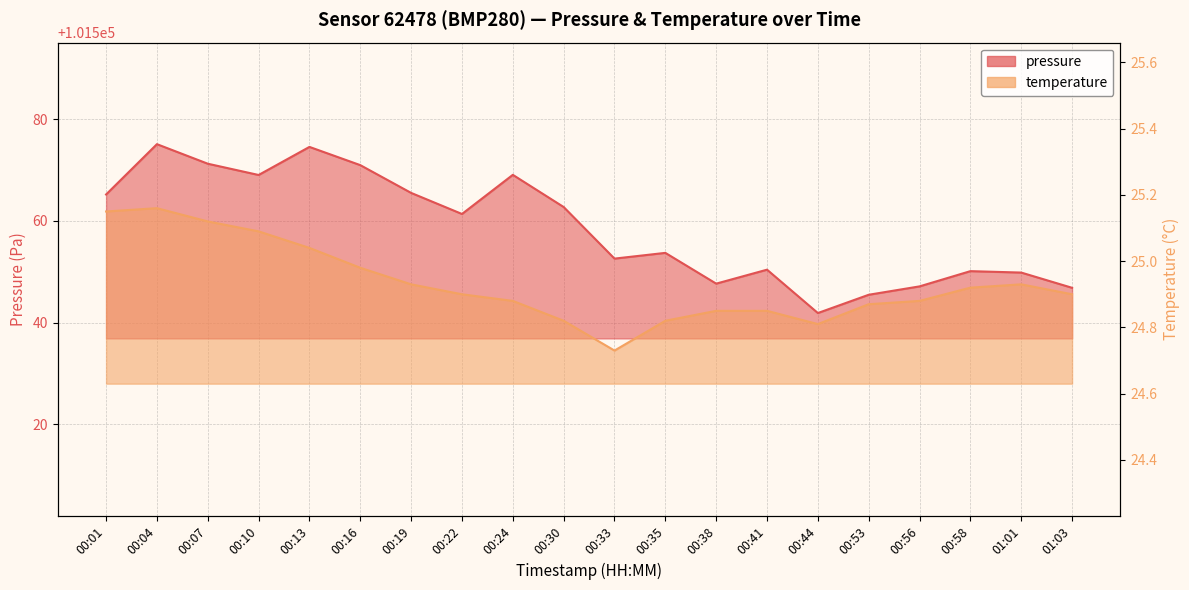

Which has a higher value, 00:07 or 00:53?

00:07